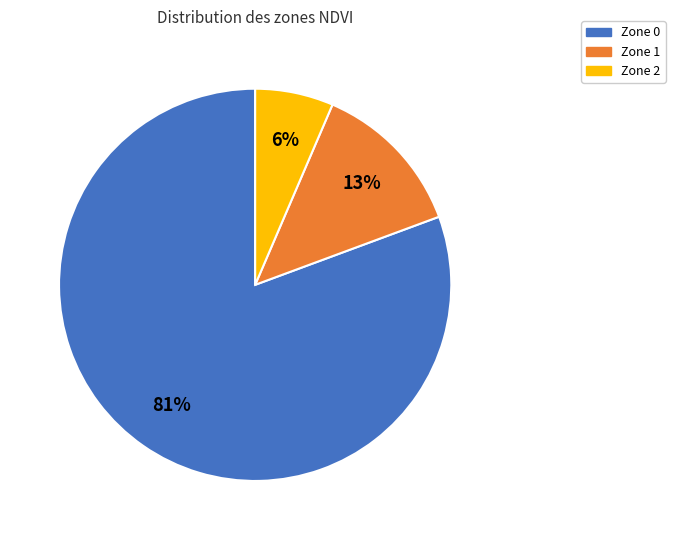

Rank the categories by value from highest to lowest.

Zone 0, Zone 1, Zone 2